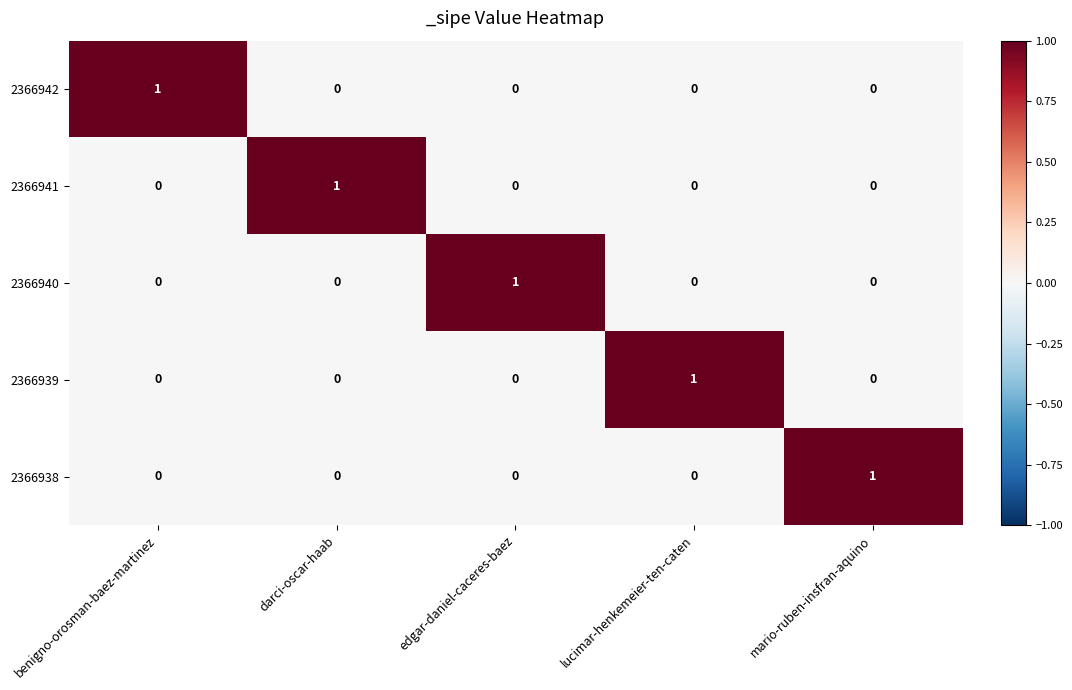

Reading left to right, extract all data points from this chart.

2366942: 1	0	0	0	0
2366941: 0	1	0	0	0
2366940: 0	0	1	0	0
2366939: 0	0	0	1	0
2366938: 0	0	0	0	1